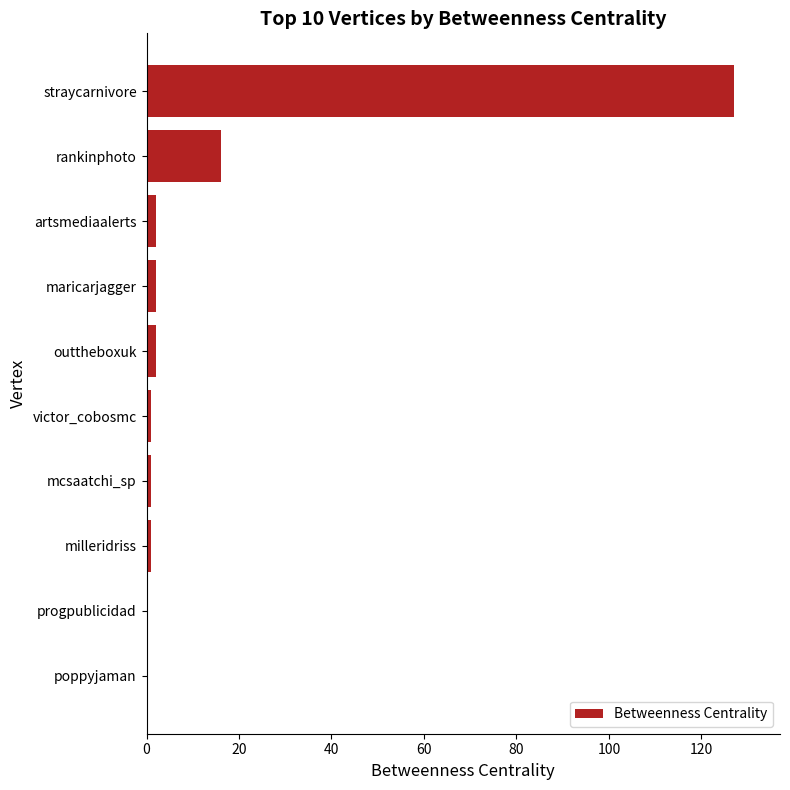

What is the average value?

15